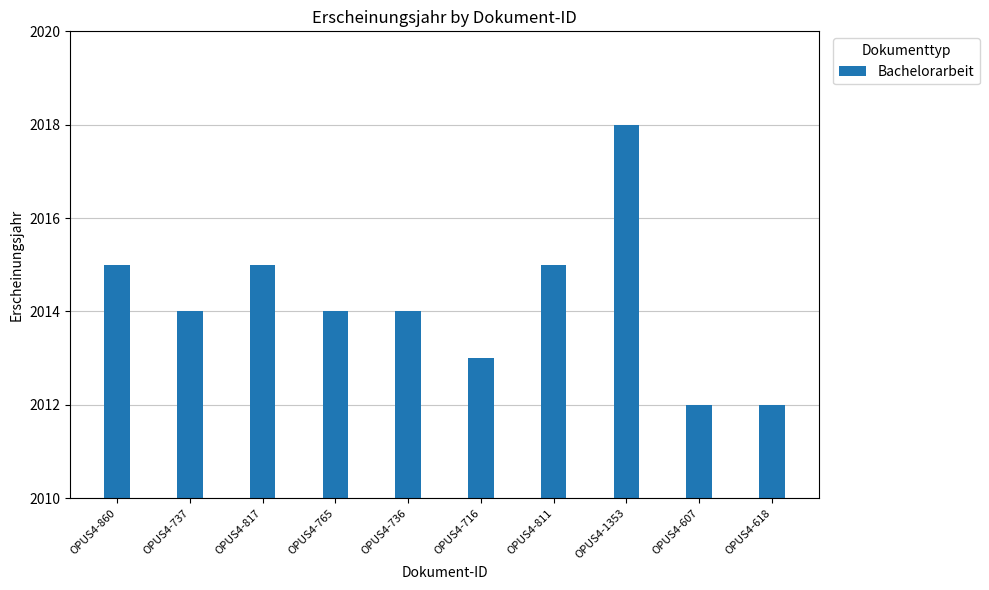

What is the difference between the values at OPUS4-736 and OPUS4-1353?

4